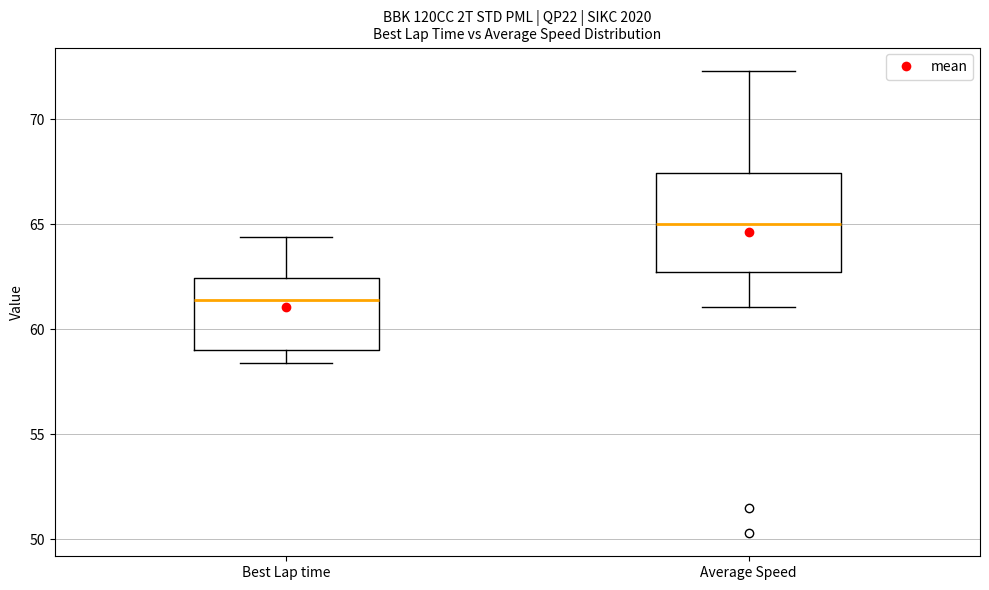

Reading left to right, read every box against the y-axis: the position of its median line, the range the box covers, and the ends of its whiskers. The values are not printed on the chart, so give them approximately, as read against the axis.

Best Lap time: median 61.5, box 59.0 to 62.5, whiskers 58.5 to 64.5
Average Speed: median 65.0, box 62.5 to 67.5, whiskers 61.0 to 72.5